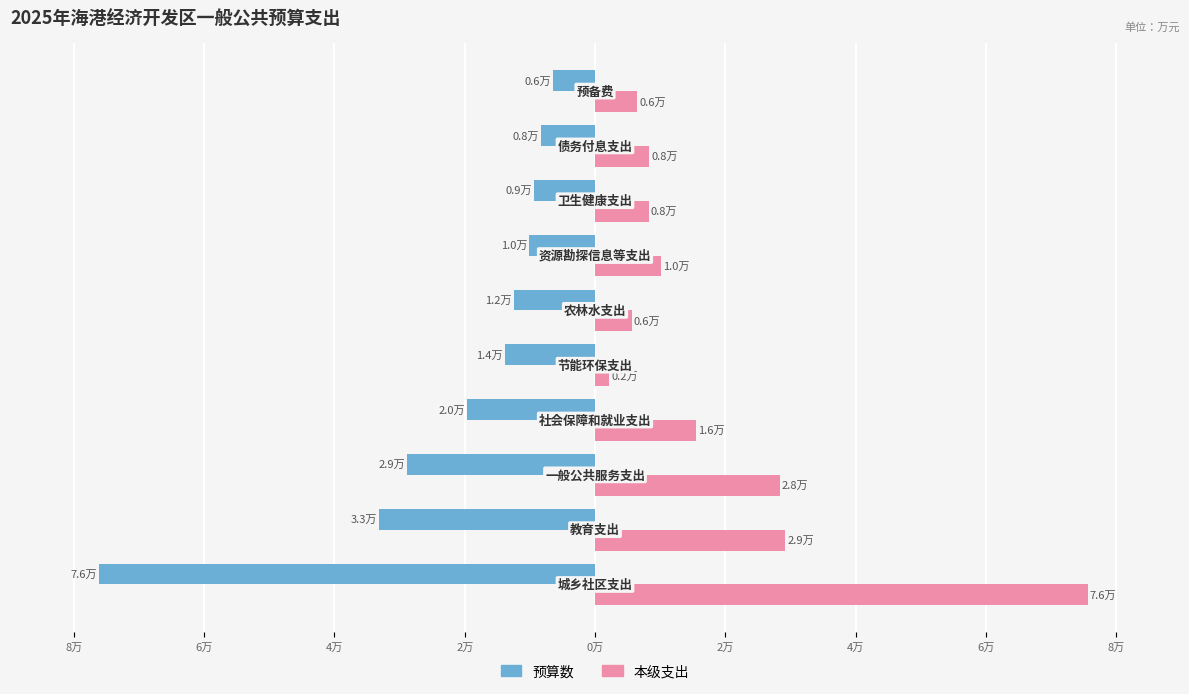

Rank the series by their maximum value, from highest to lowest.

本级支出, 预算数